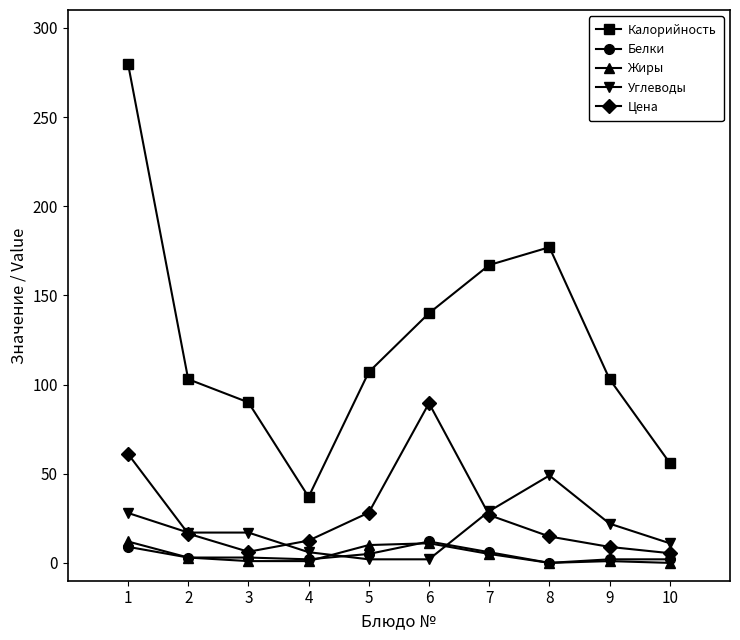

Which series has the largest range (max minus min)?

Калорийность